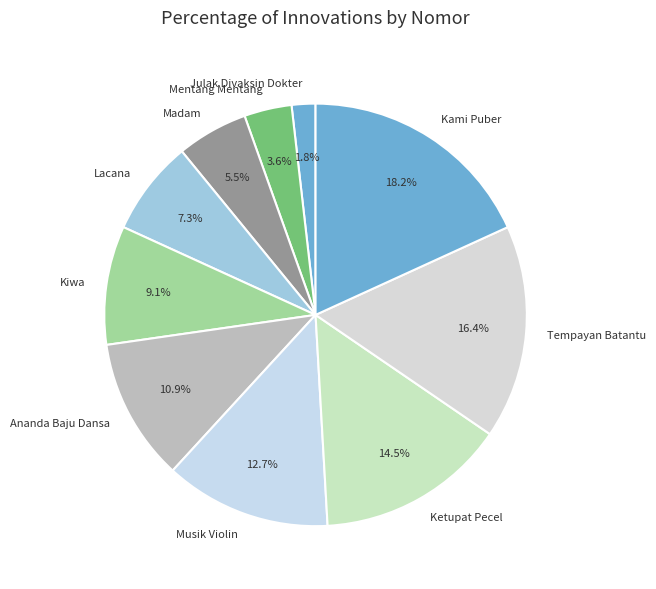

Which category has the smallest portion of the pie?

Julak Divaksin Dokter